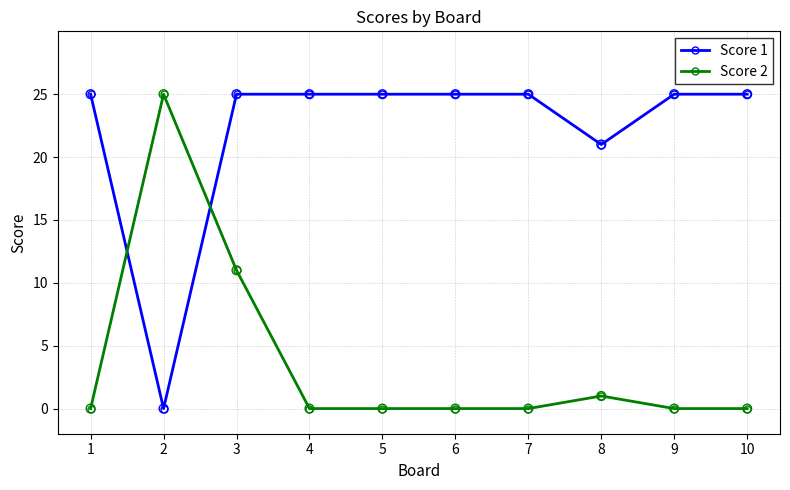

What are all the series names shown in the legend?

Score 1, Score 2